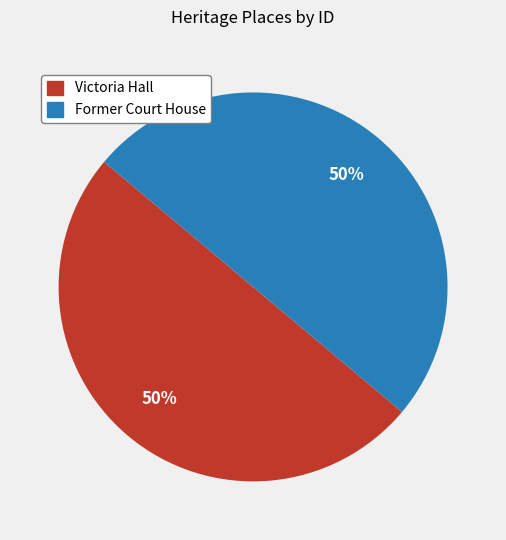

To the nearest percent, what percentage of the pie is Victoria Hall?

50%